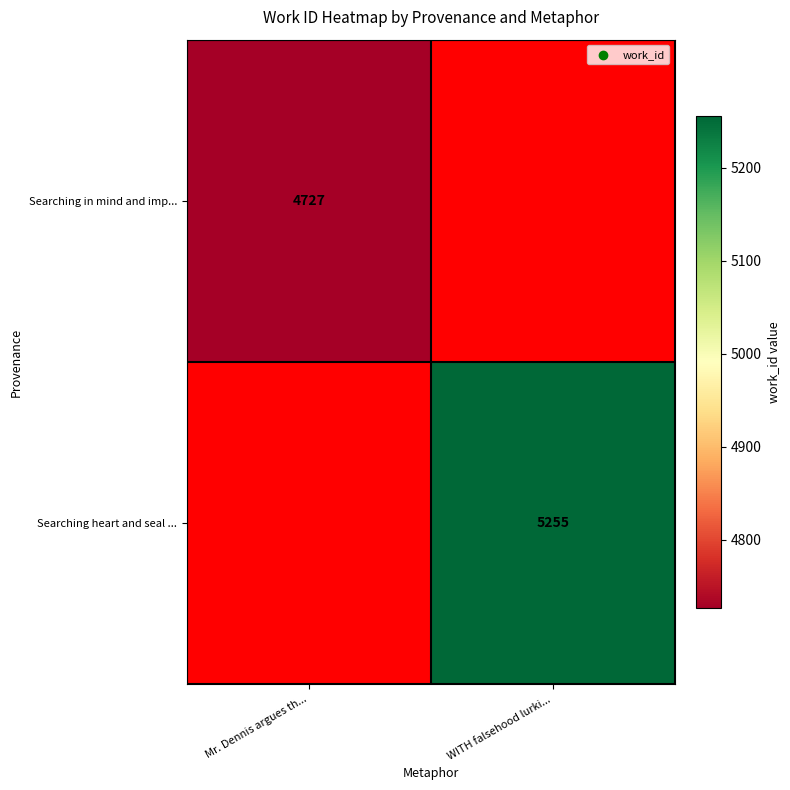

Is it true that Searching heart and seal ... equals 2594 at WITH falsehood lurki...?

False